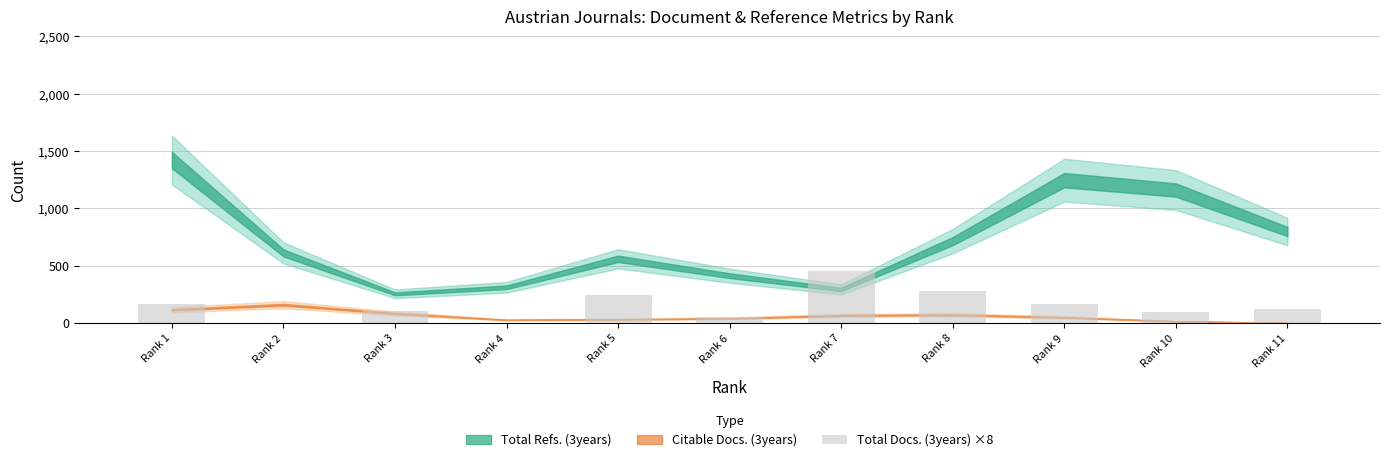

What is the ratio of the value at Rank 6 to the value at Rank 11?

0.4